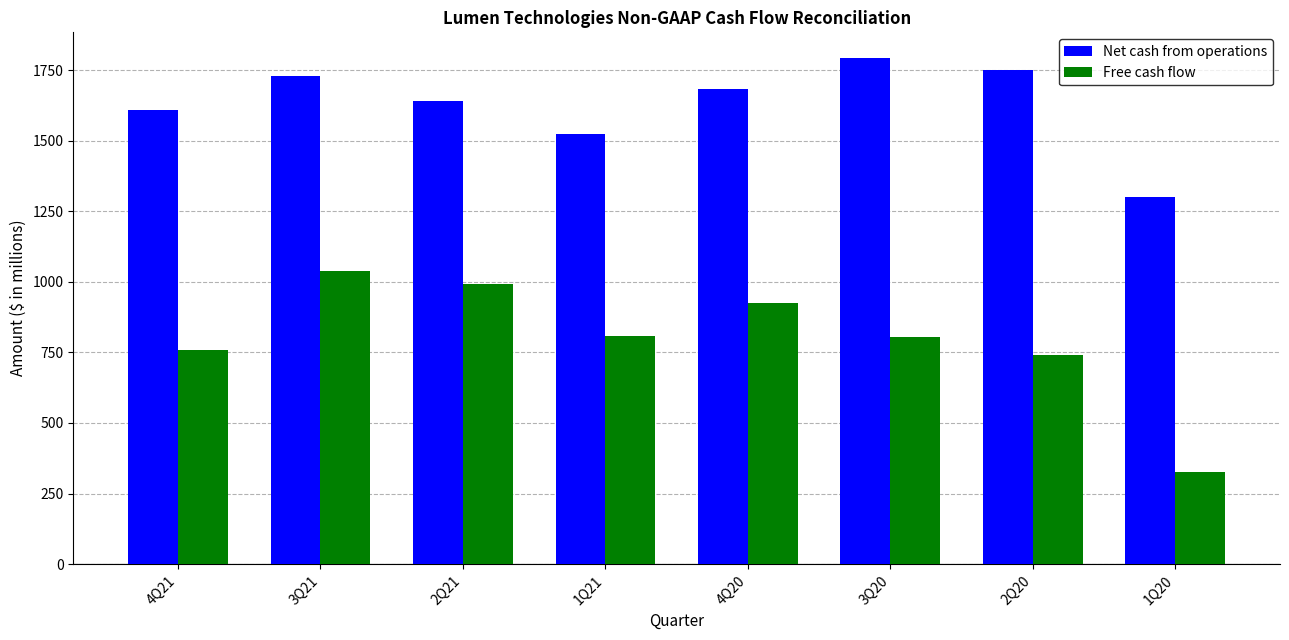

What is the difference between the Net cash from operations values at 2Q20 and 3Q21?

19